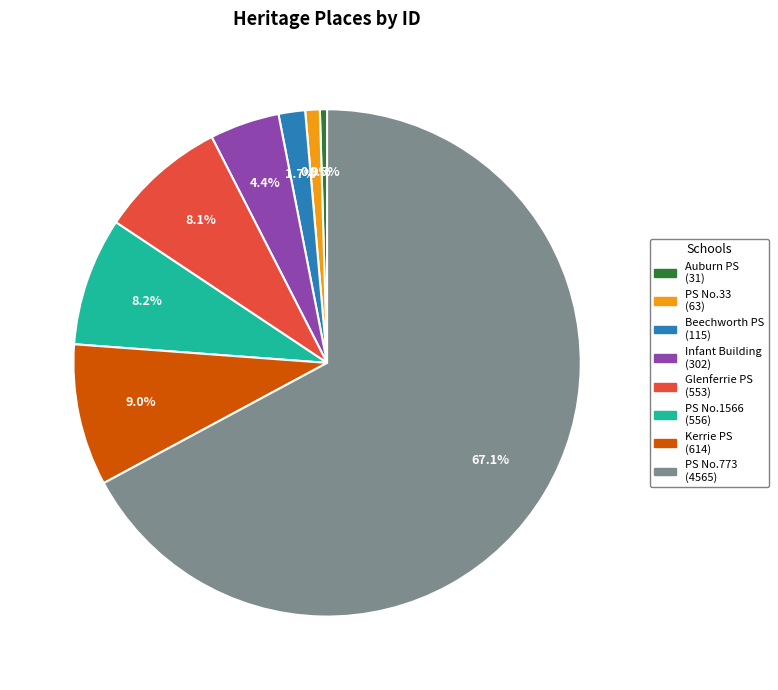

Is there any slice that represents more than half of the pie?

Yes